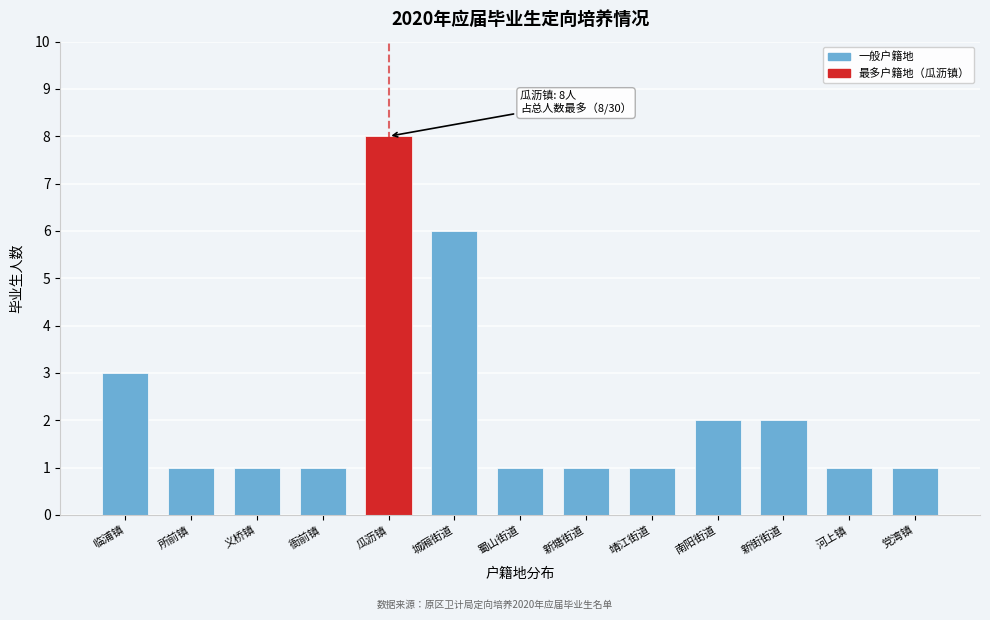

Reading left to right, transcribe all the data shown in this chart.

3	1	1	1	8	6	1	1	1	2	2	1	1